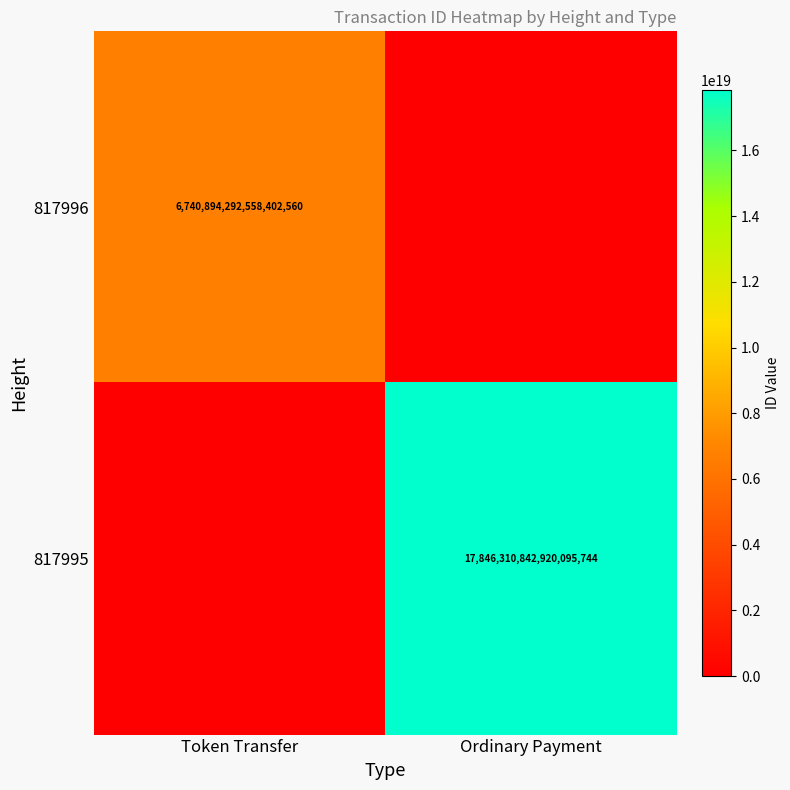

Is it true that 817996 equals 11493536400933908480 at Token Transfer?

False